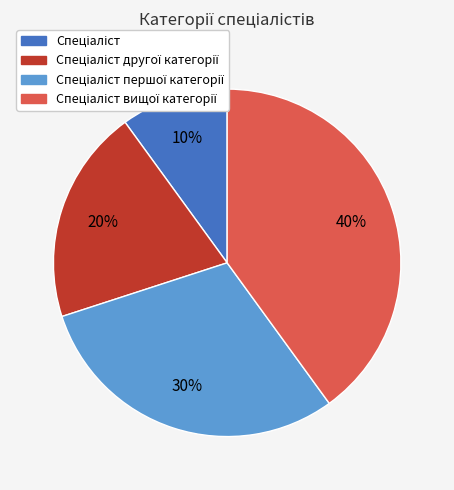

Does any single category account for the majority?

No